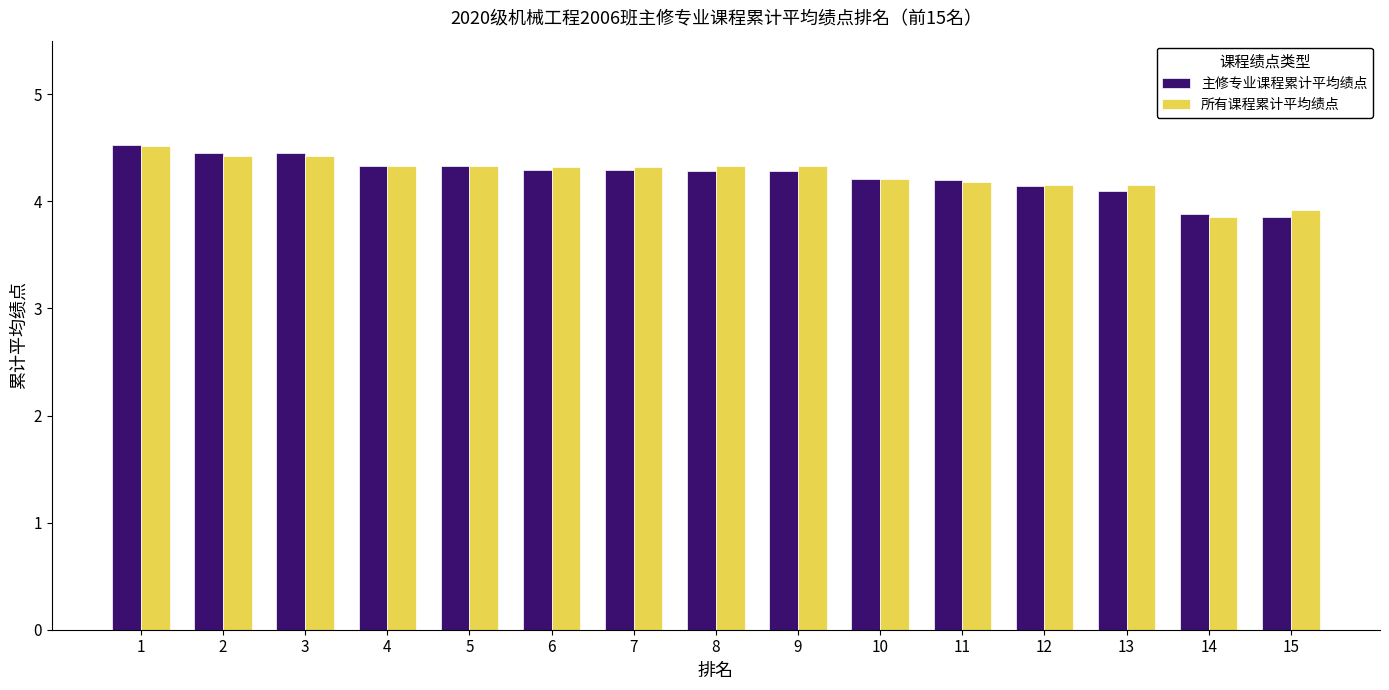

What is the minimum value for 所有课程累计平均绩点?

3.9